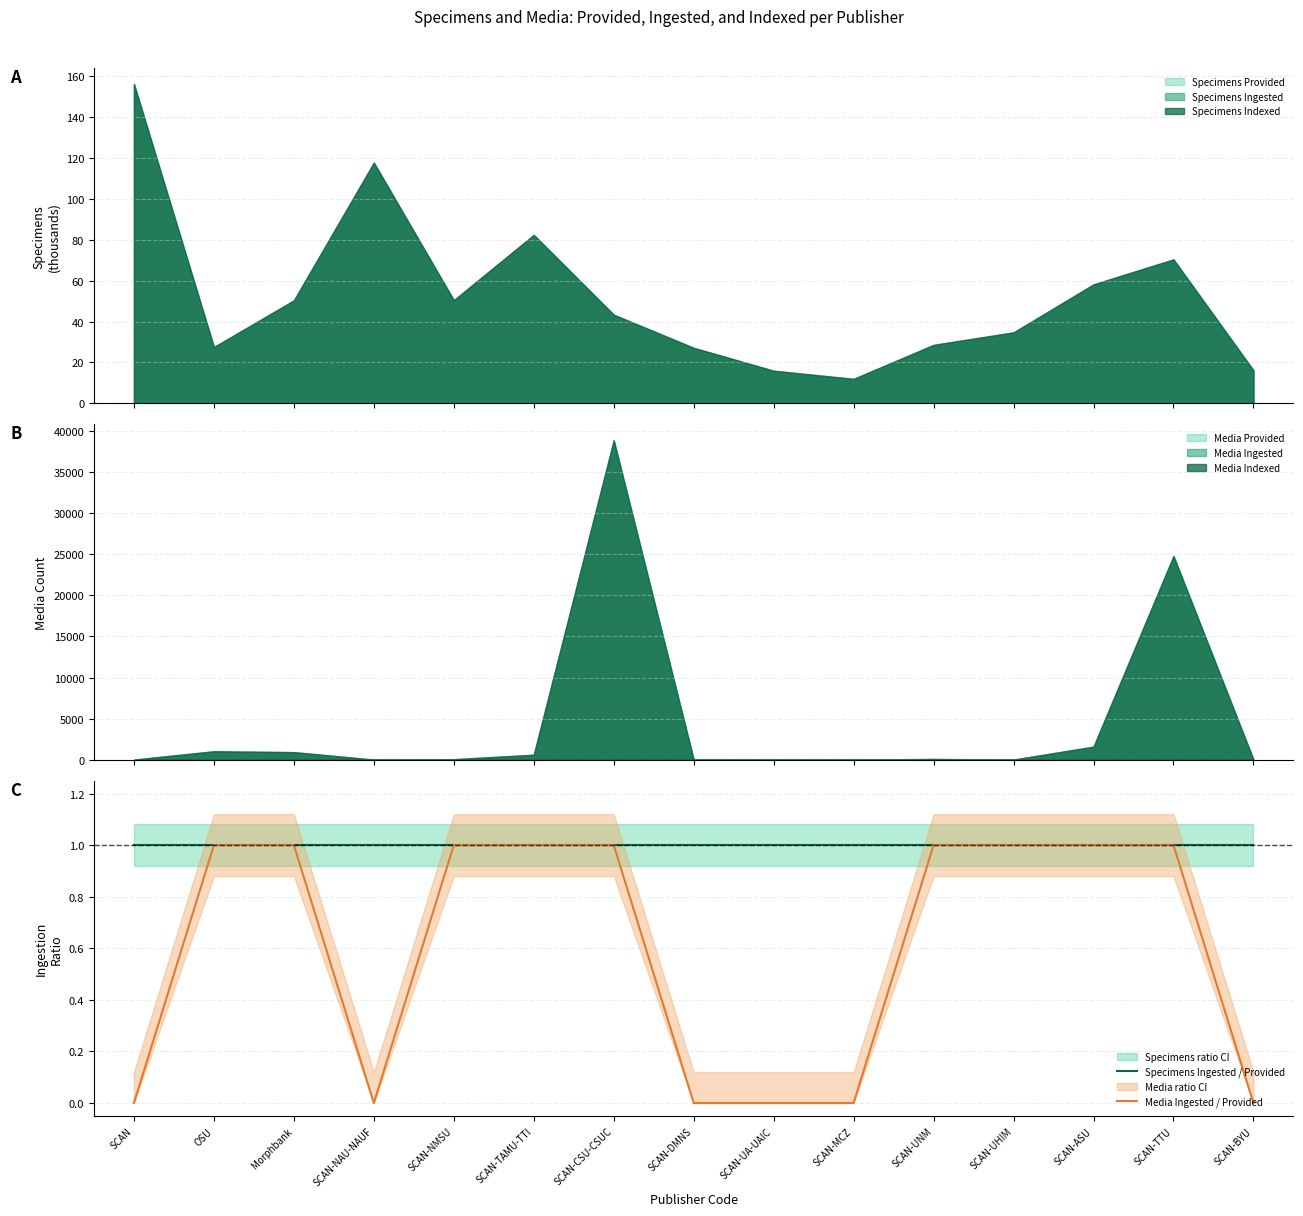

Where is Media Ingested / Provided nearest to the value 0?

SCAN